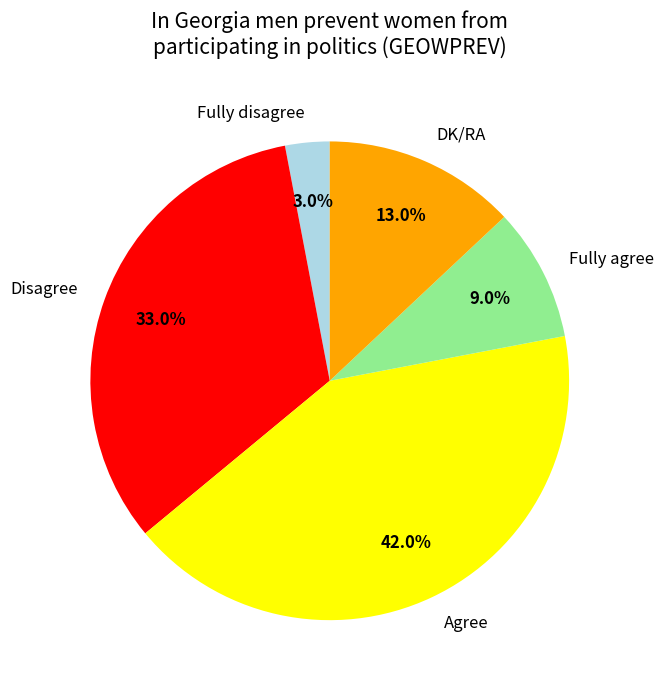

Rank the categories by value from highest to lowest.

Agree, Disagree, DK/RA, Fully agree, Fully disagree